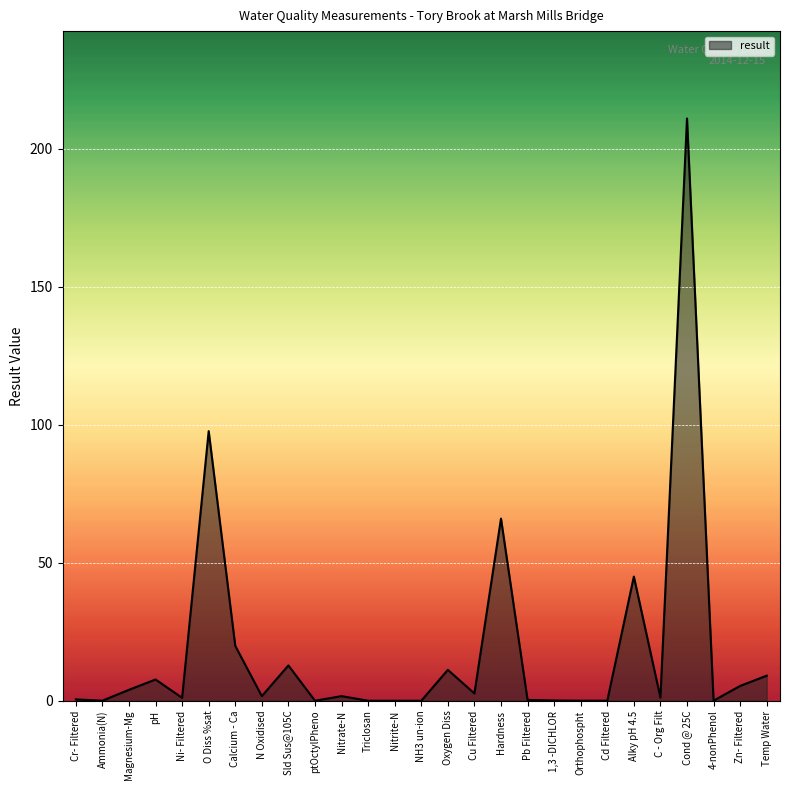

Which label corresponds to the largest value in the chart?

Cond @ 25C